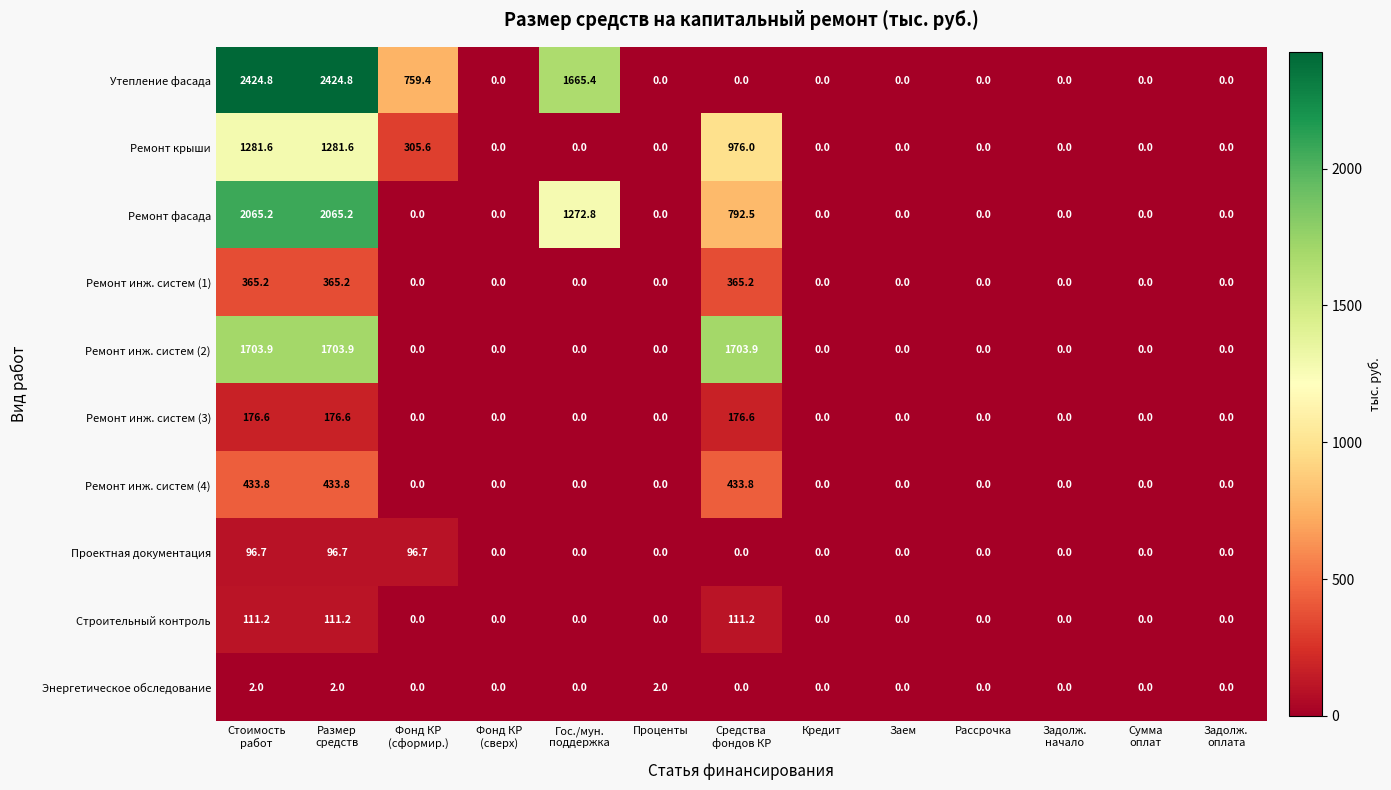

What is the total value across all series at Фонд КР
(сформир.)?

1161.7